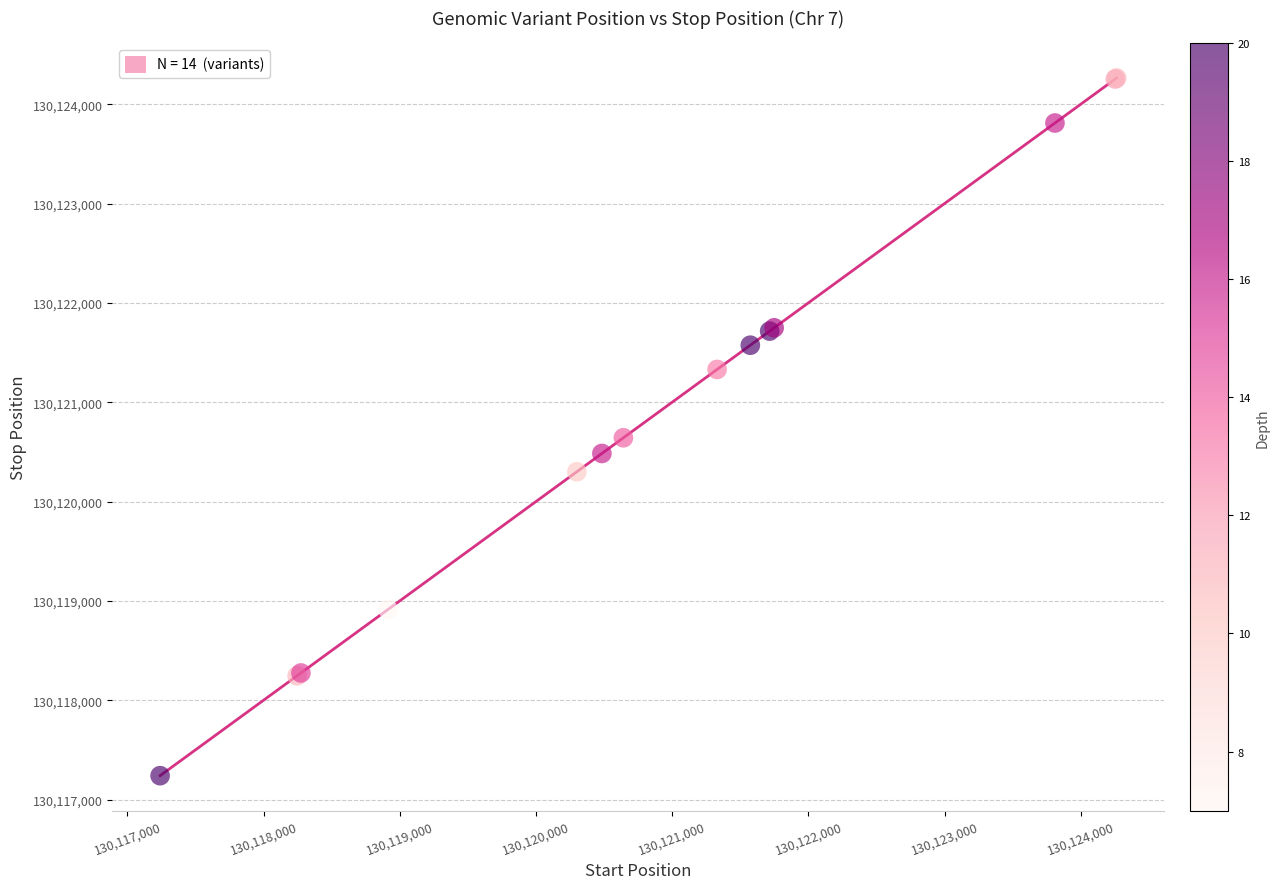

What Y value in the scatter plot is closest to 130120753?

130120643